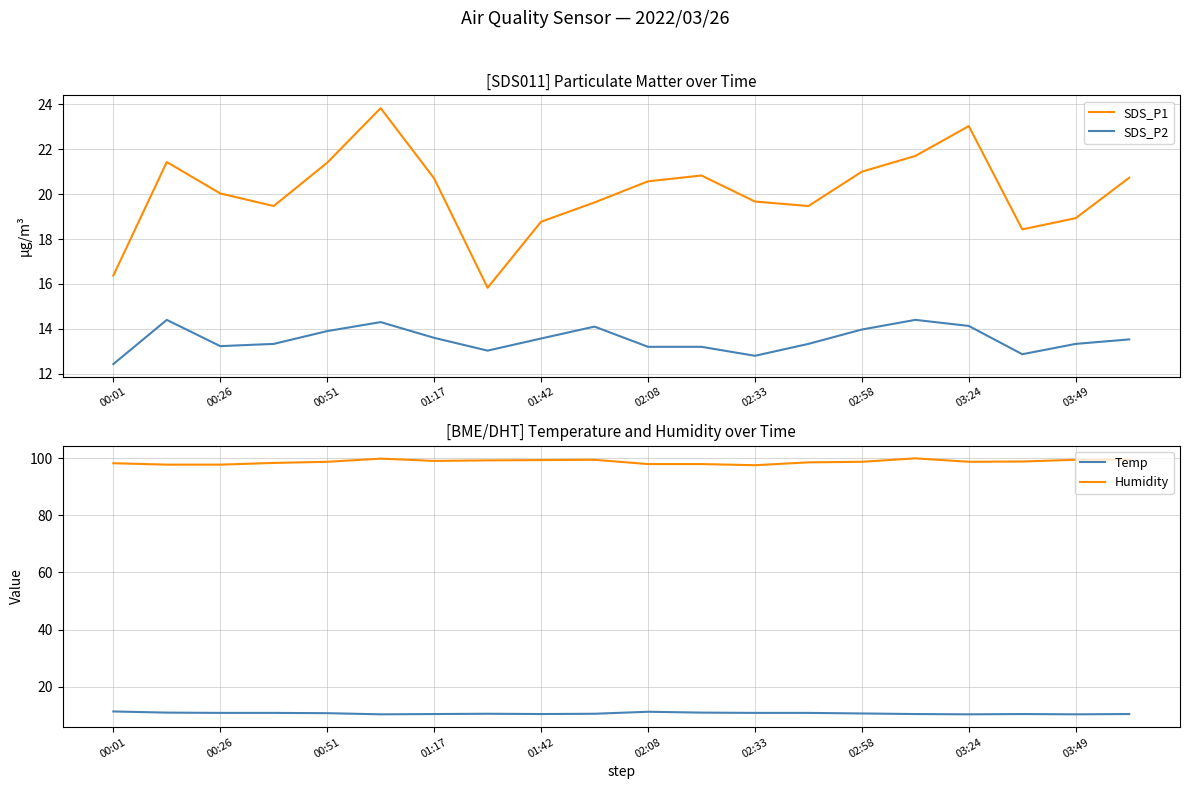

What is the minimum value for SDS_P1?

15.8